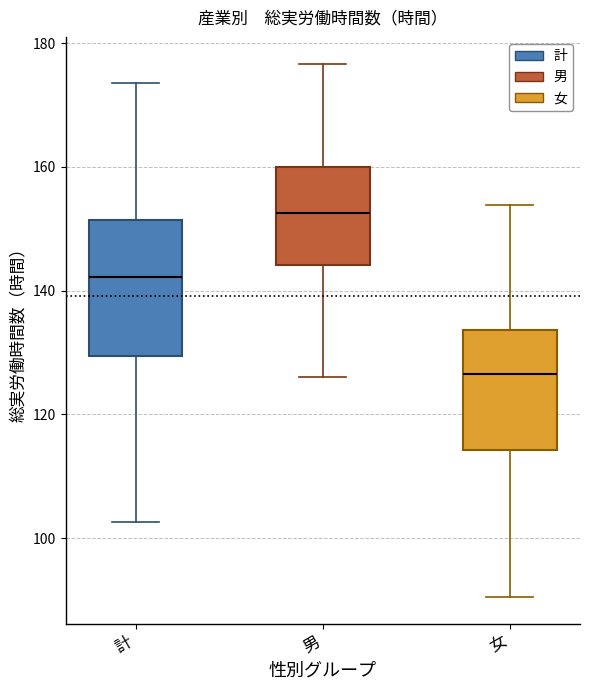

Reading left to right, read every box against the y-axis: the position of its median line, the range the box covers, and the ends of its whiskers. The values are not printed on the chart, so give them approximately, as read against the axis.

計: median 142, box 130 to 152, whiskers 102 to 174
男: median 152, box 144 to 160, whiskers 126 to 176
女: median 126, box 114 to 134, whiskers 90 to 154